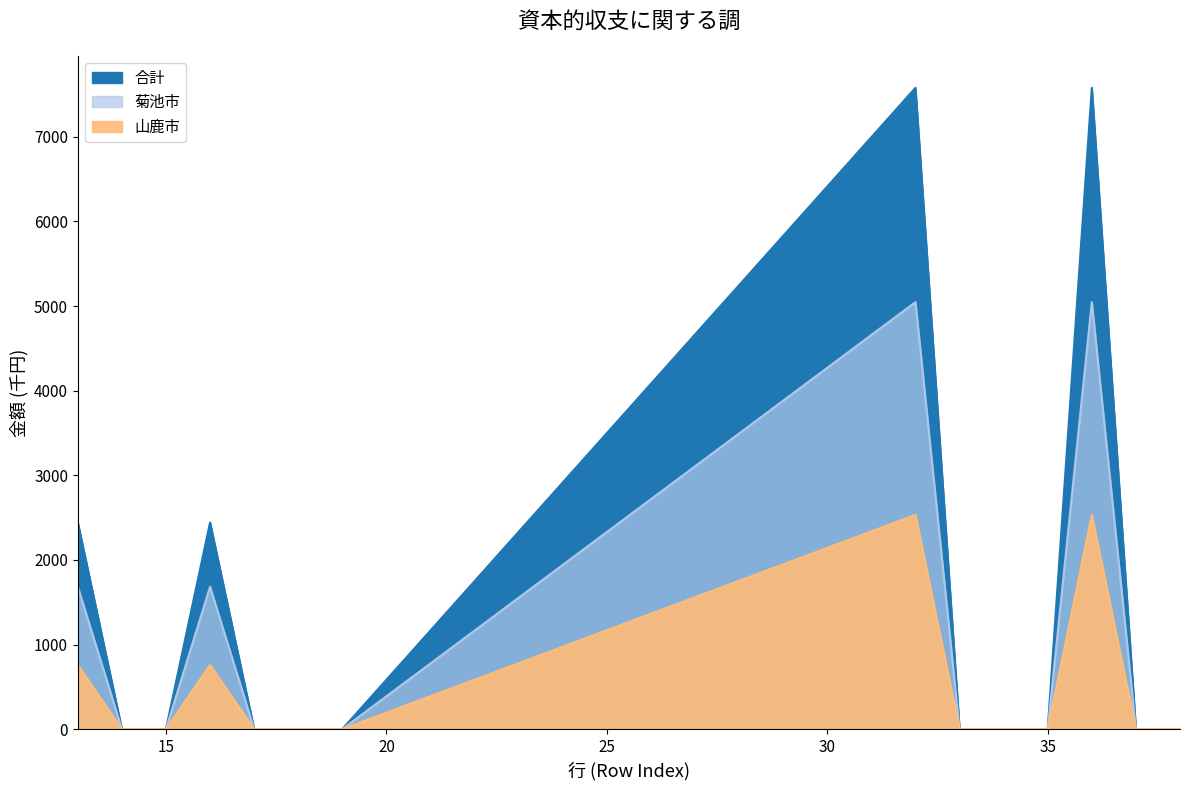

How many lines are shown in the chart?

3